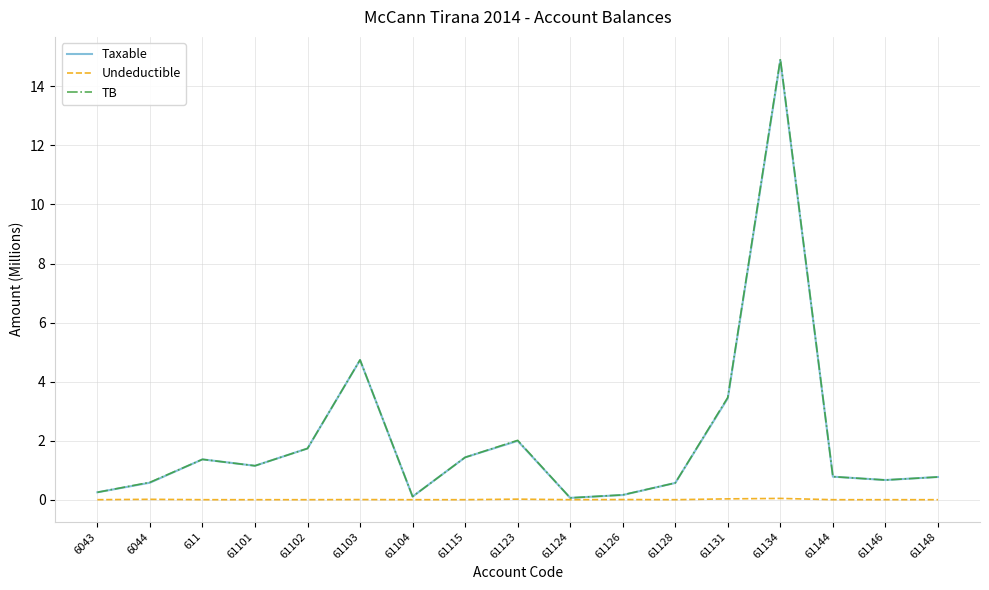

The value of Taxable at 61103 is 8.2. True or false?

False